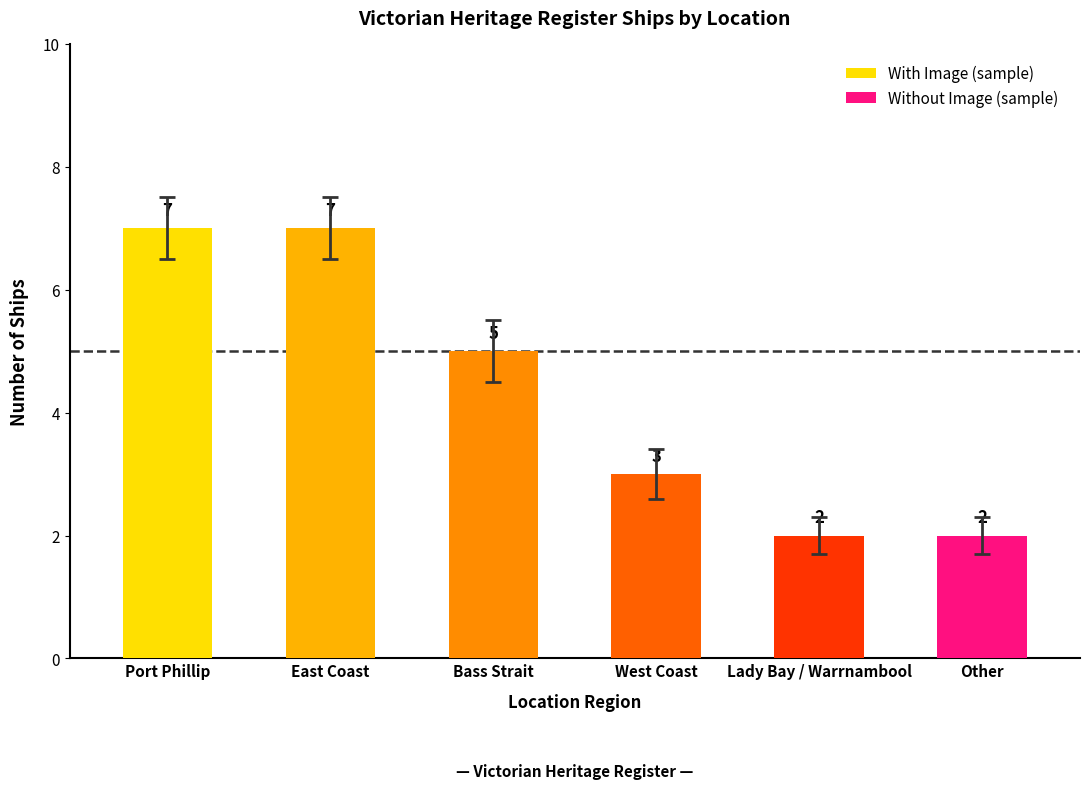

What is the greatest value displayed?

7